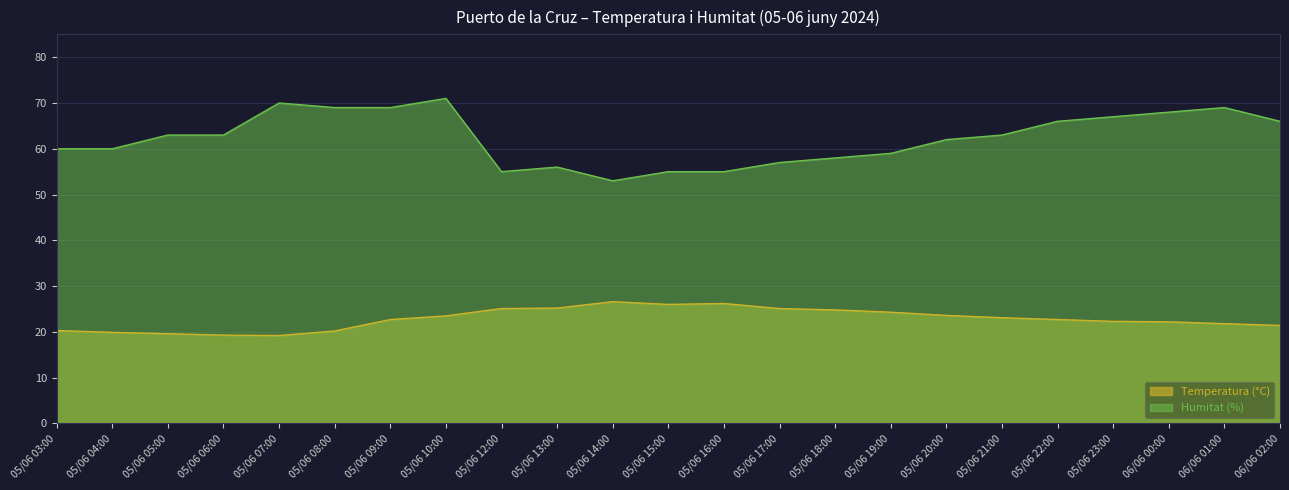

Where is Humitat (%) nearest to the value 62?

05/06 20:00